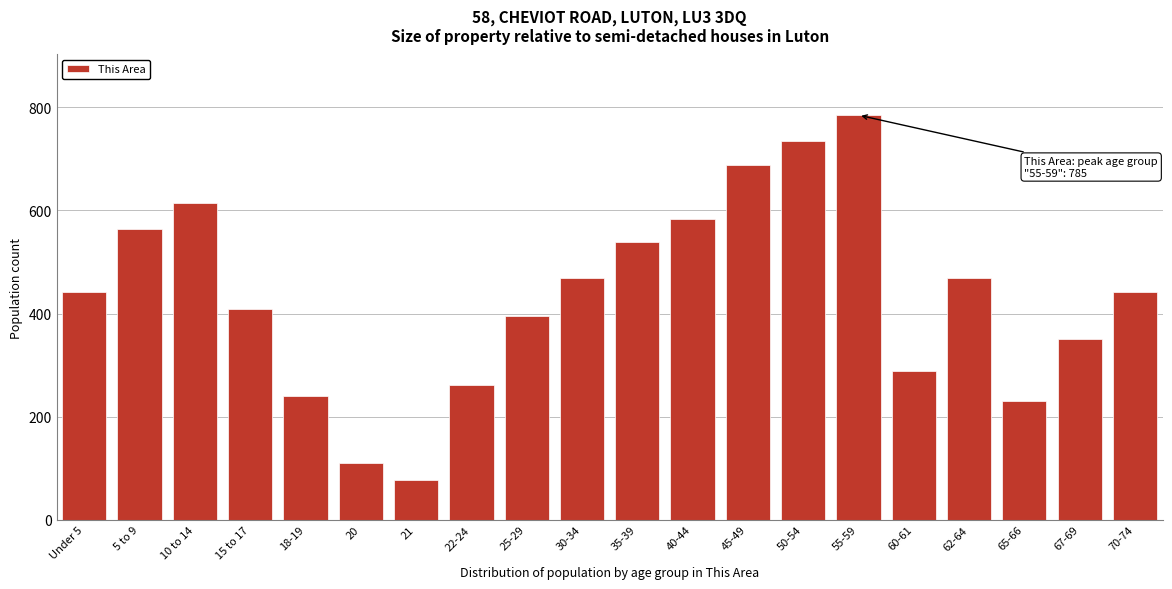

Reading left to right, extract all data points from this chart.

441	564	615	409	240	109	76	262	395	468	539	583	688	735	785	288	468	230	350	441